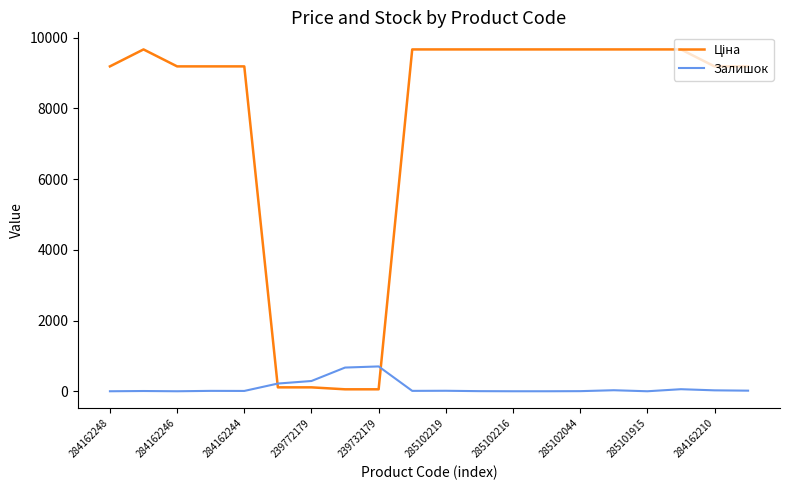

What is the highest value of the Залишок series?

702.0